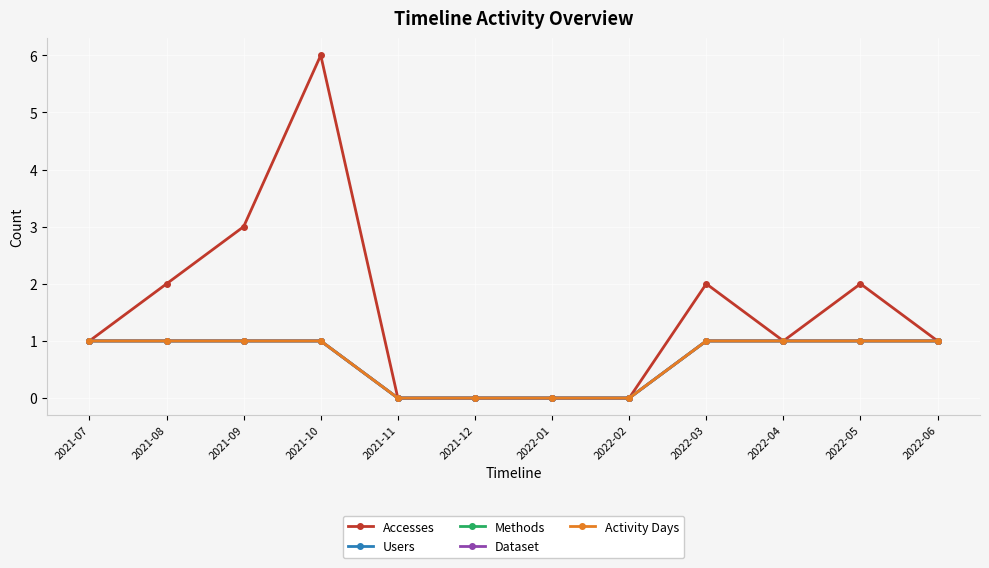

At which category is the sum across all series the highest?

2021-10